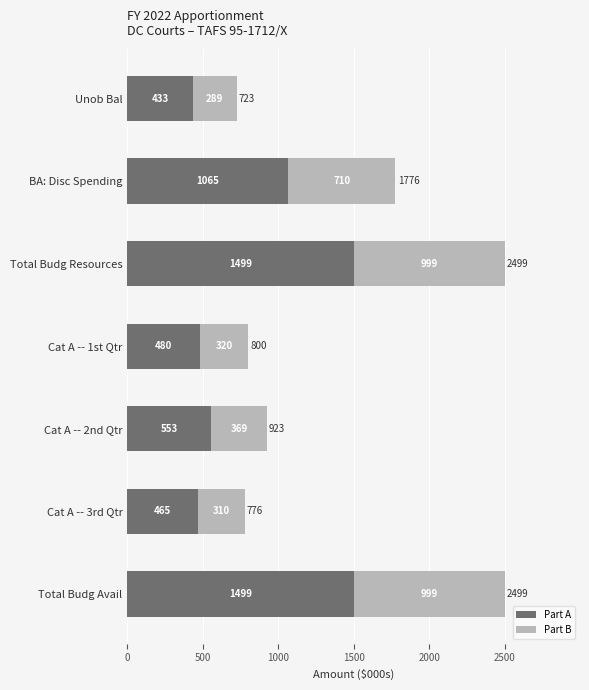

How many values in the Part A series are below 553?

3